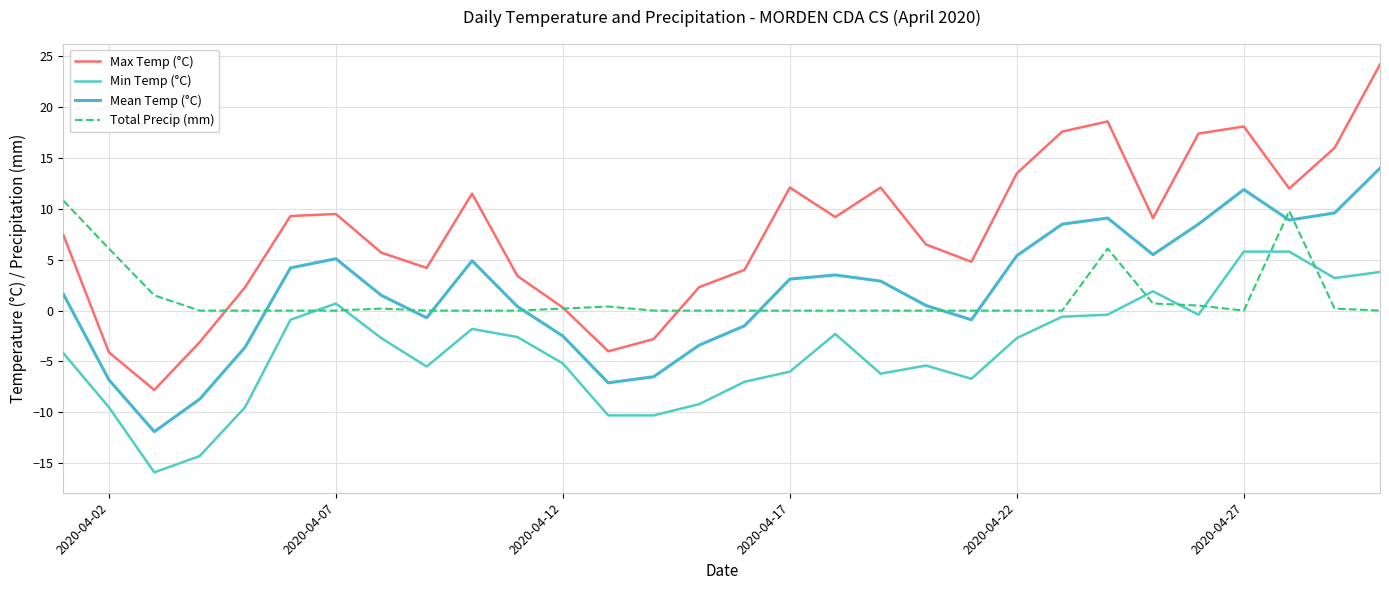

What are all the series names shown in the legend?

Max Temp (°C), Min Temp (°C), Mean Temp (°C), Total Precip (mm)